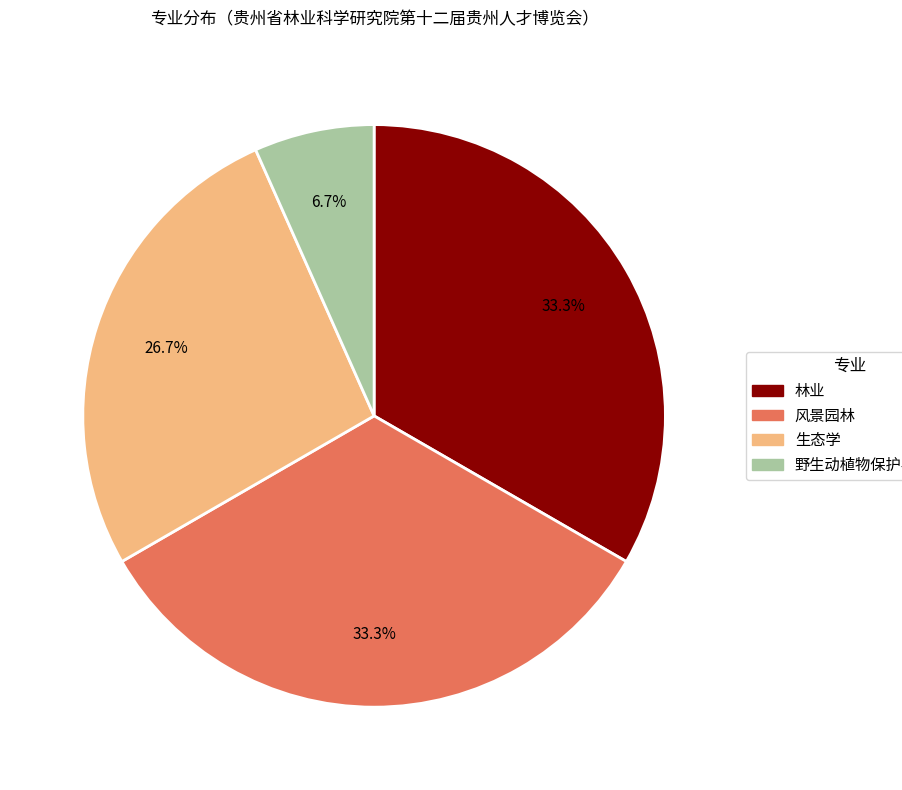

What is the total percentage of 野生动植物保护与利用 and 林业?

40.0%